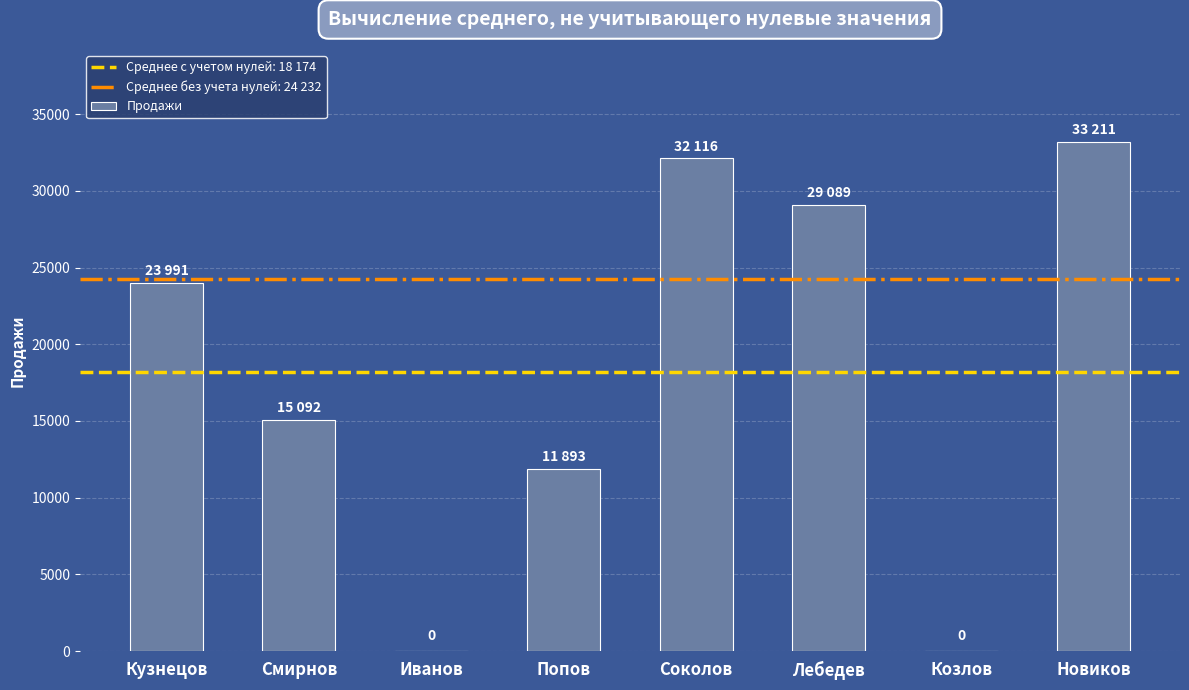

The chart shows a value of 10460 at Смирнов. True or false?

False